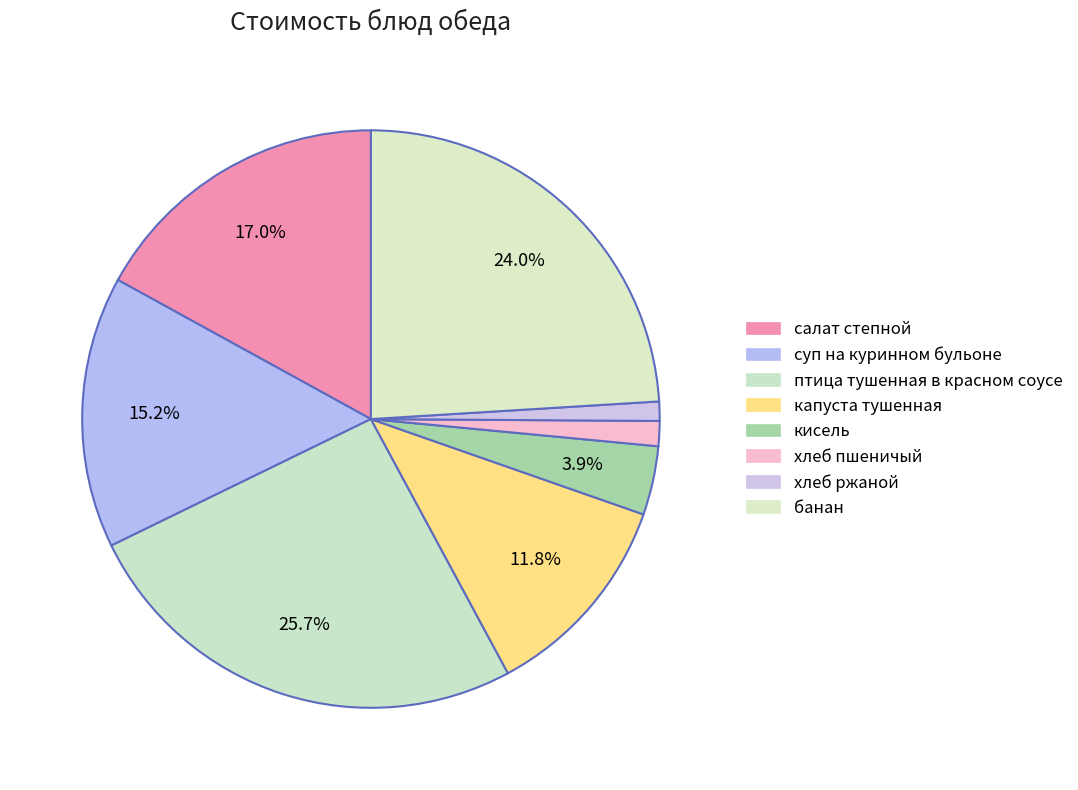

The капуста тушенная slice represents 2% of the pie. True or false?

False